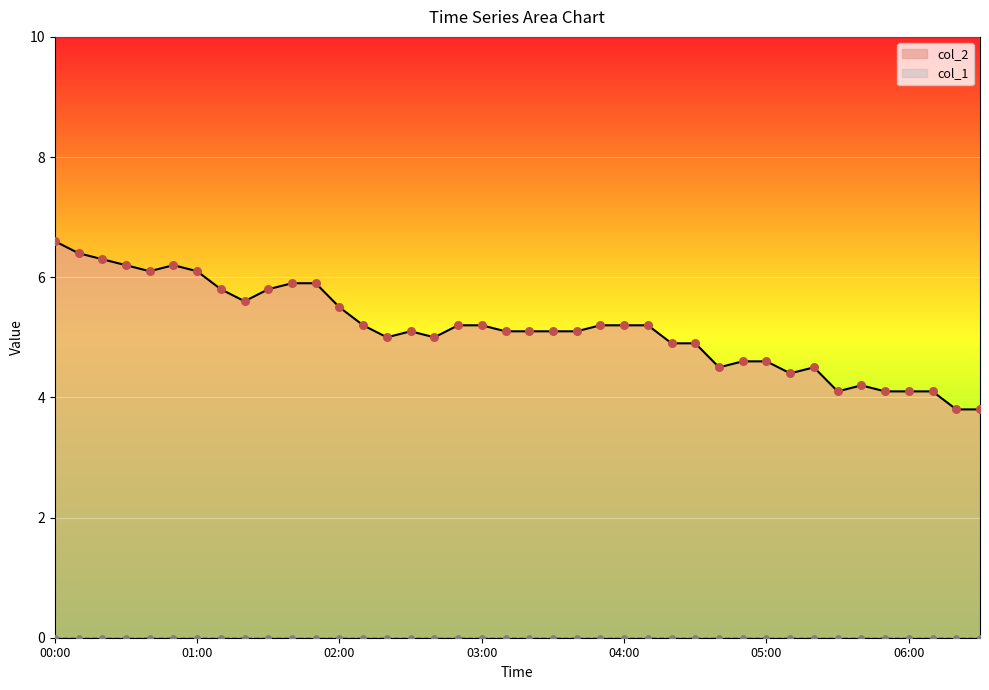

What is the ratio of the value at 01:10 to the value at 03:10?

1.1